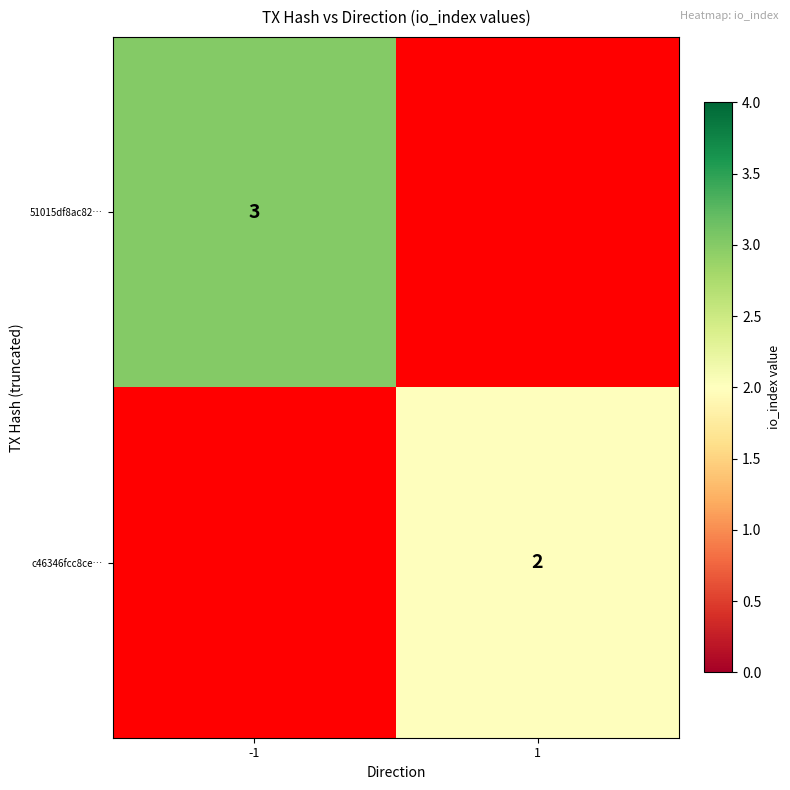

The c46346fcc8ce… series shows 3 at 1. True or false?

False